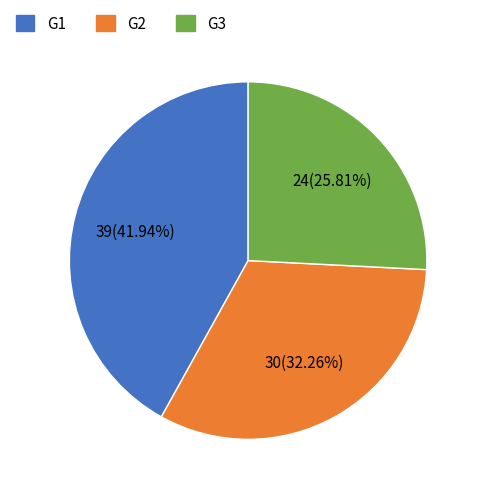

Is it true that G2 is 47% of the pie?

False